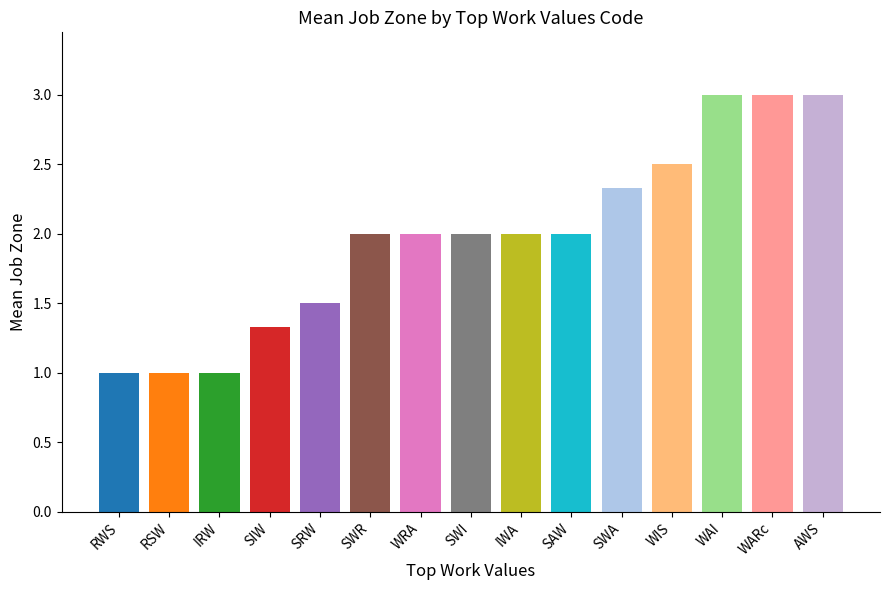

What is the change in value from SWA to AWS?

+0.7